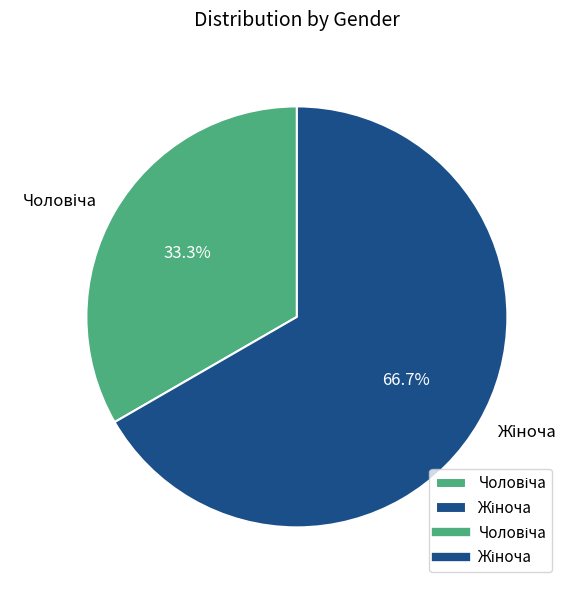

To the nearest percent, what is the difference between the largest and smallest slice percentages?

33%